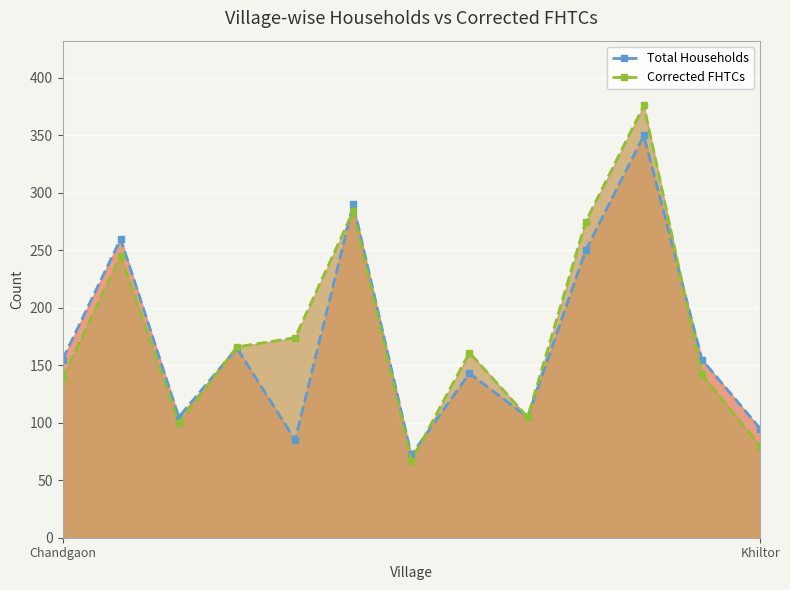

Is the value of Corrected FHTCs at 5 greater than the value of Total Households at 10?

No